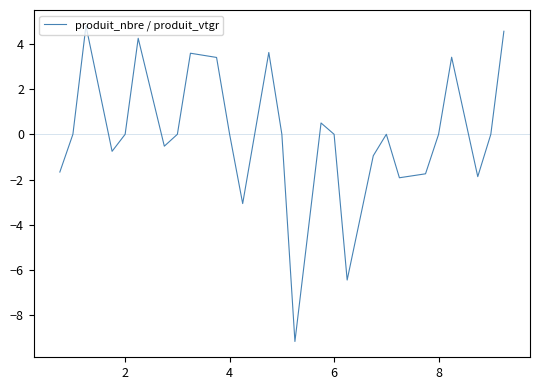

What is the difference between the maximum and minimum values?

14.0